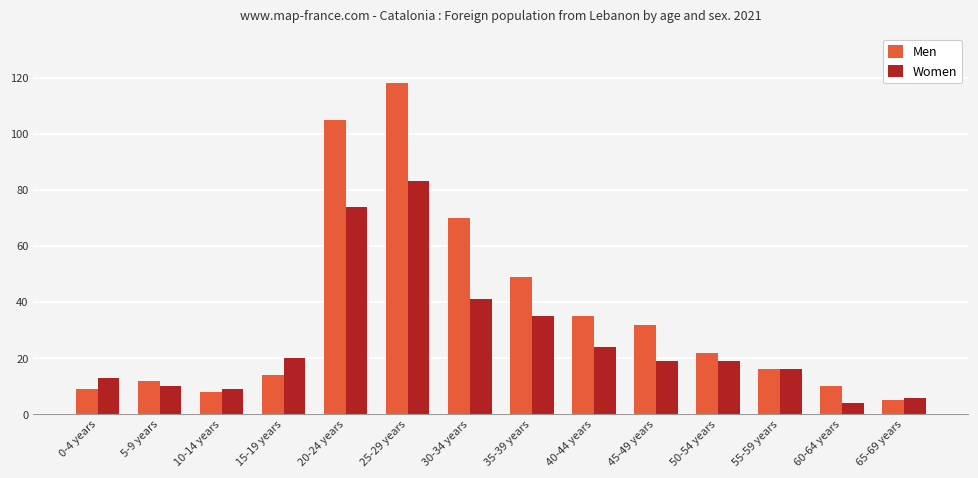

Rank the series by their average value, from highest to lowest.

Men, Women